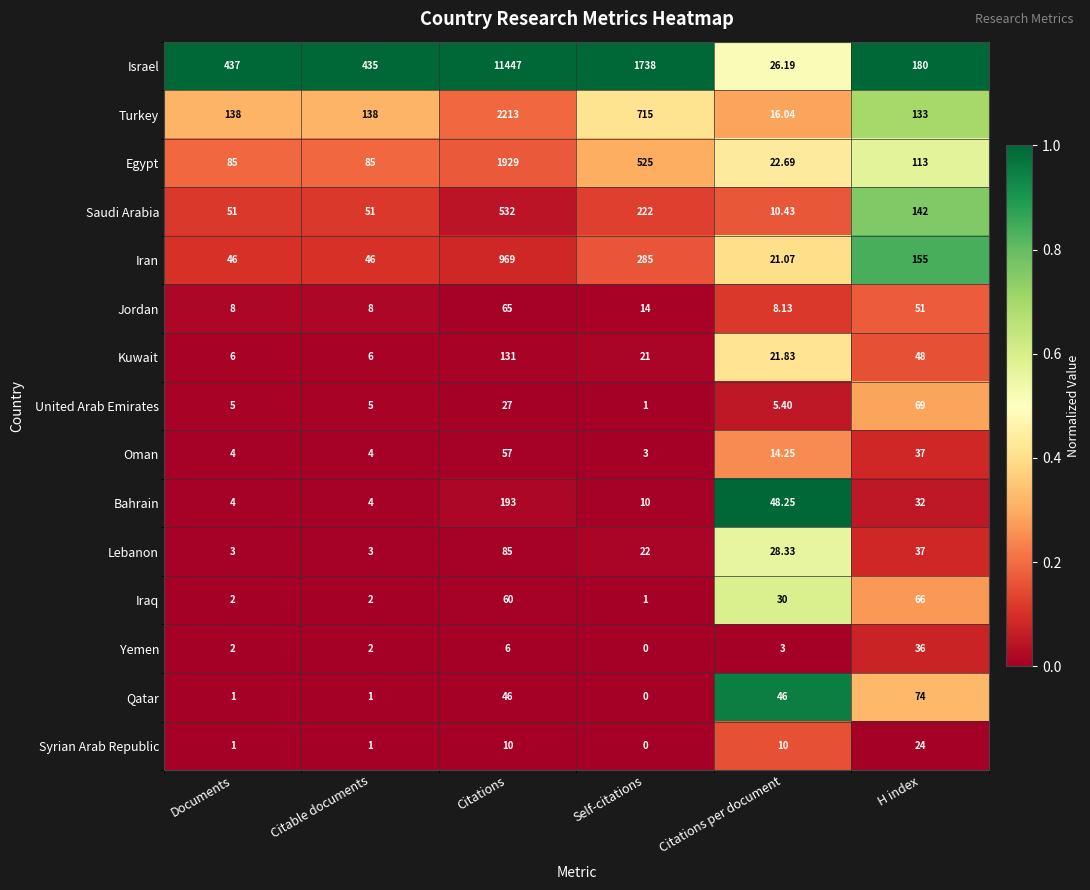

At which category does the chart reach its minimum across all series?

Self-citations